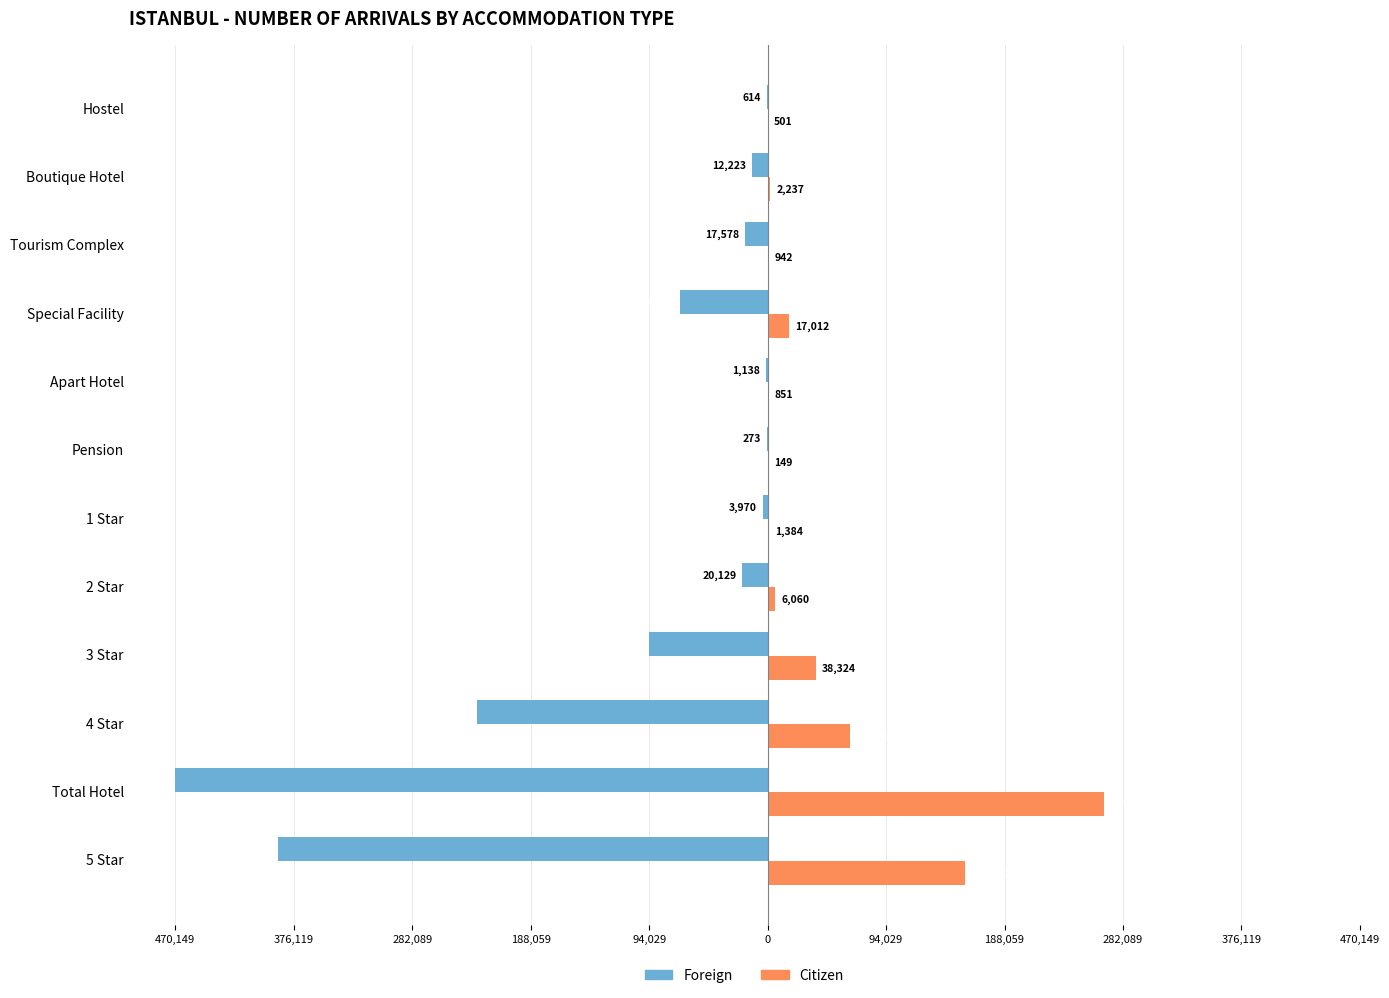

What are all the series names shown in the legend?

Foreign, Citizen